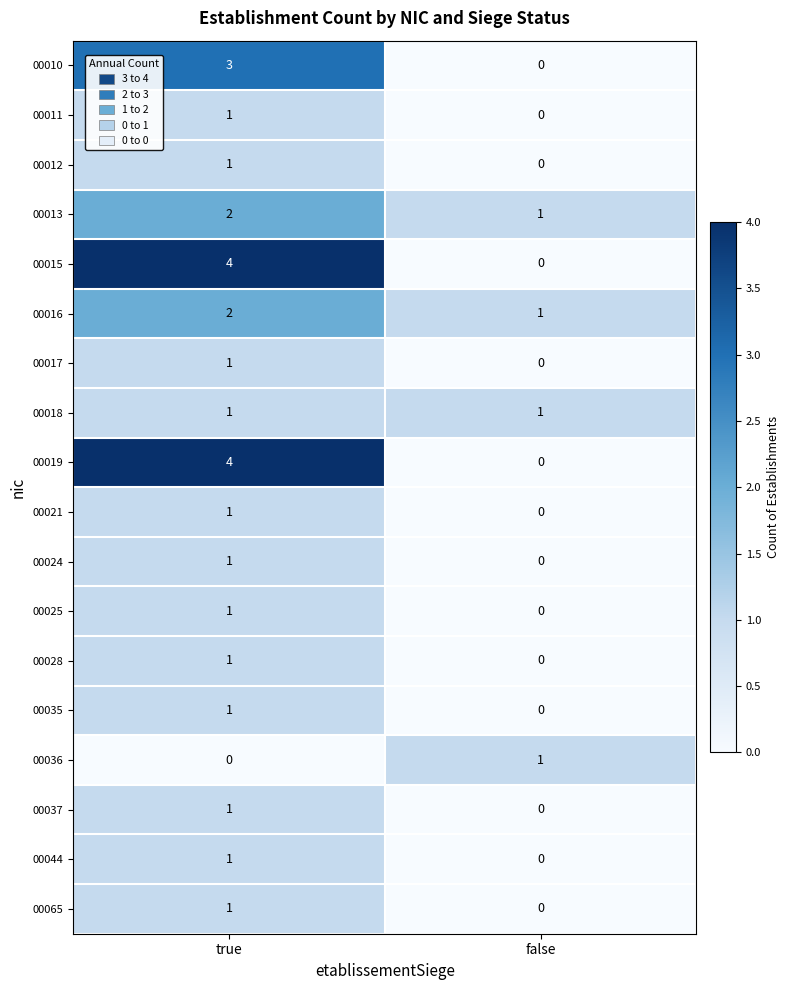

Where is 00011 nearest to the value 0?

false